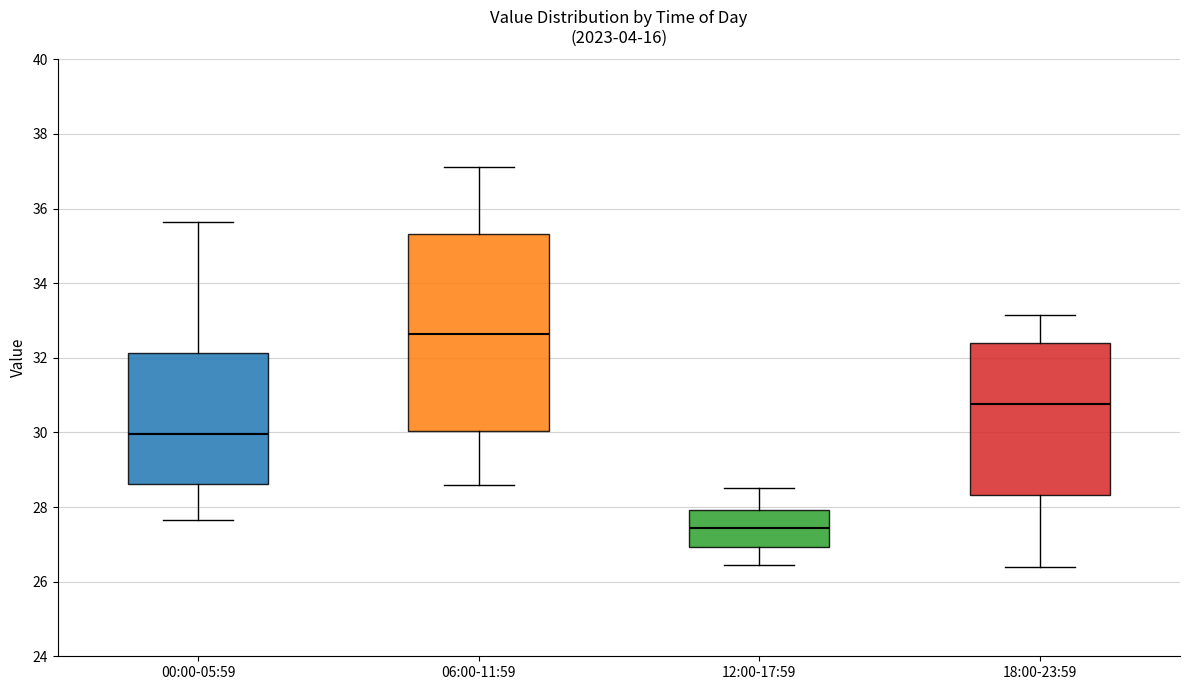

Comparing the boxes themselves (not the whiskers), which one is the tallest?

06:00-11:59